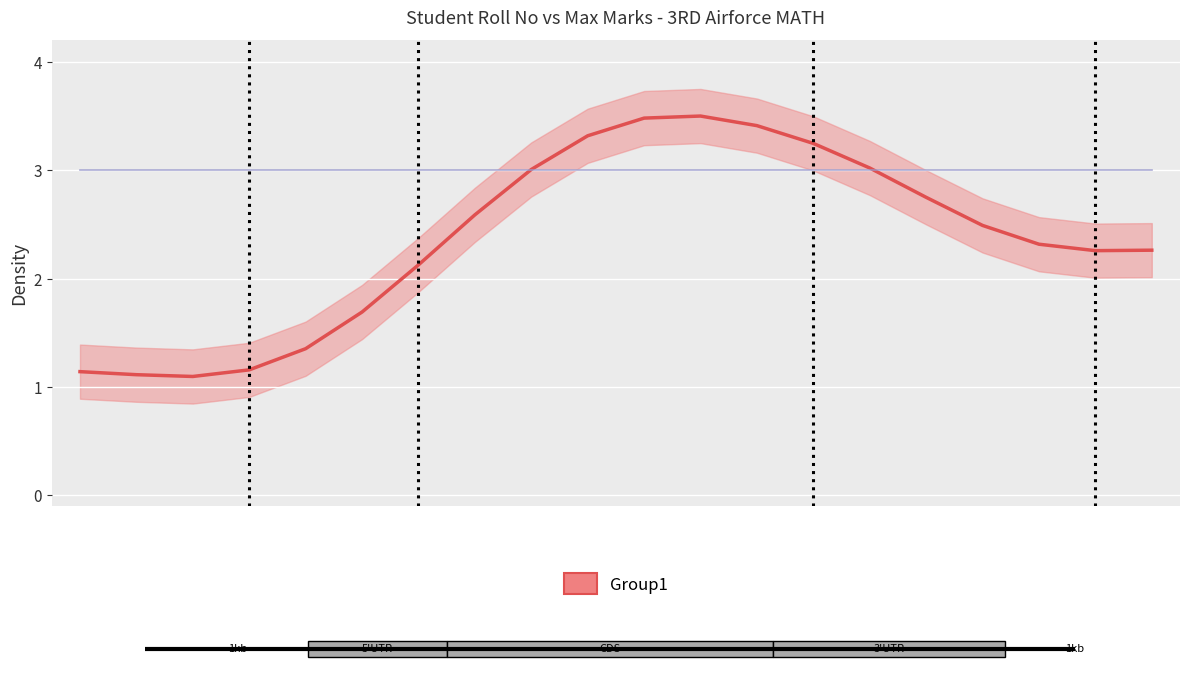

True or false: Roll No and Max intersect in this chart.

True